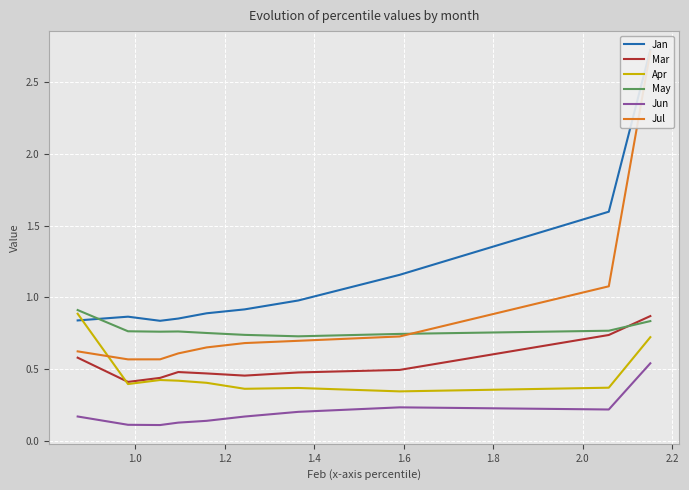

What is the average value of the Mar series?

0.5